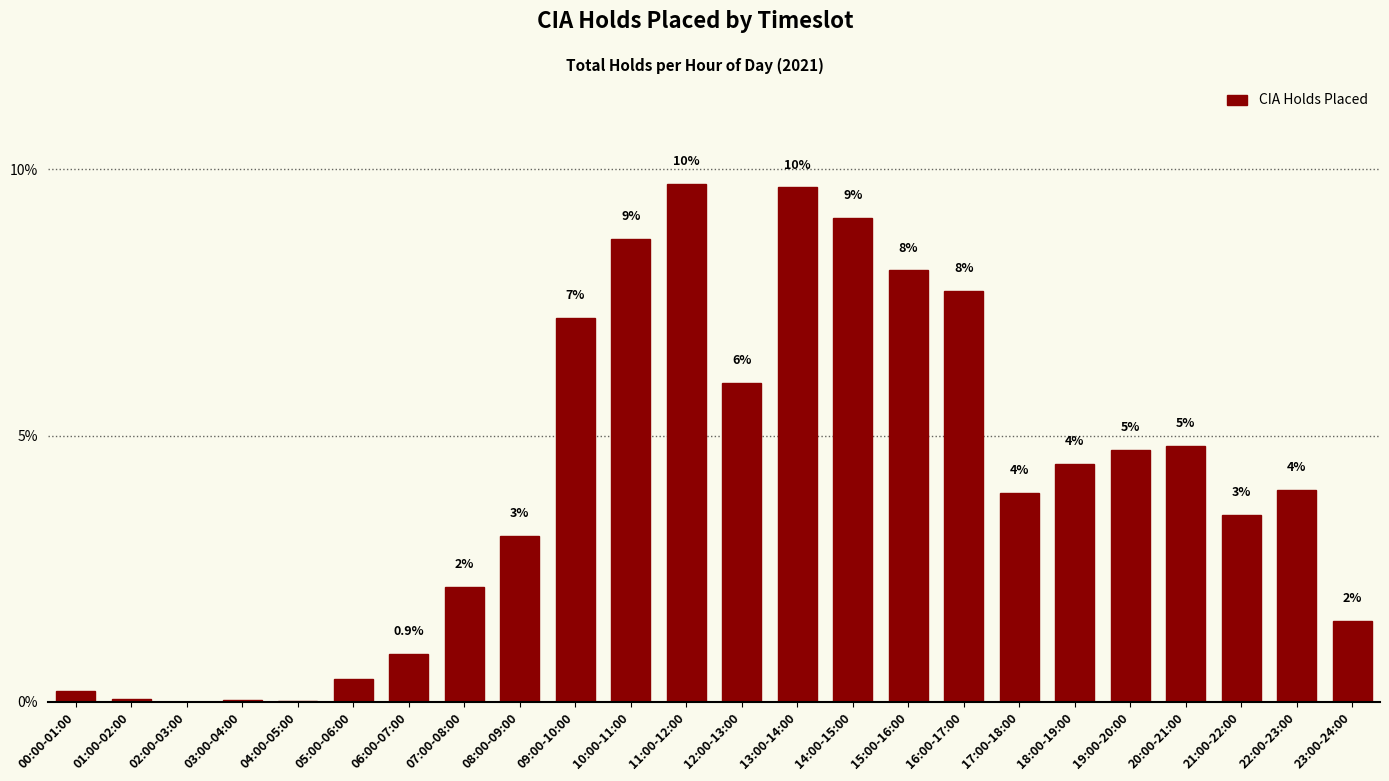

Reading right to left, transcribe all the data shown in this chart.

23:00-24:00=1.5	22:00-23:00=4.0	21:00-22:00=3.5	20:00-21:00=4.8	19:00-20:00=4.7	18:00-19:00=4.5	17:00-18:00=3.9	16:00-17:00=7.7	15:00-16:00=8.1	14:00-15:00=9.1	13:00-14:00=9.7	12:00-13:00=6.0	11:00-12:00=9.7	10:00-11:00=8.7	09:00-10:00=7.2	08:00-09:00=3.1	07:00-08:00=2.1	06:00-07:00=0.9	05:00-06:00=0.4	04:00-05:00=0.0	03:00-04:00=0.0	02:00-03:00=0.0	01:00-02:00=0.1	00:00-01:00=0.2